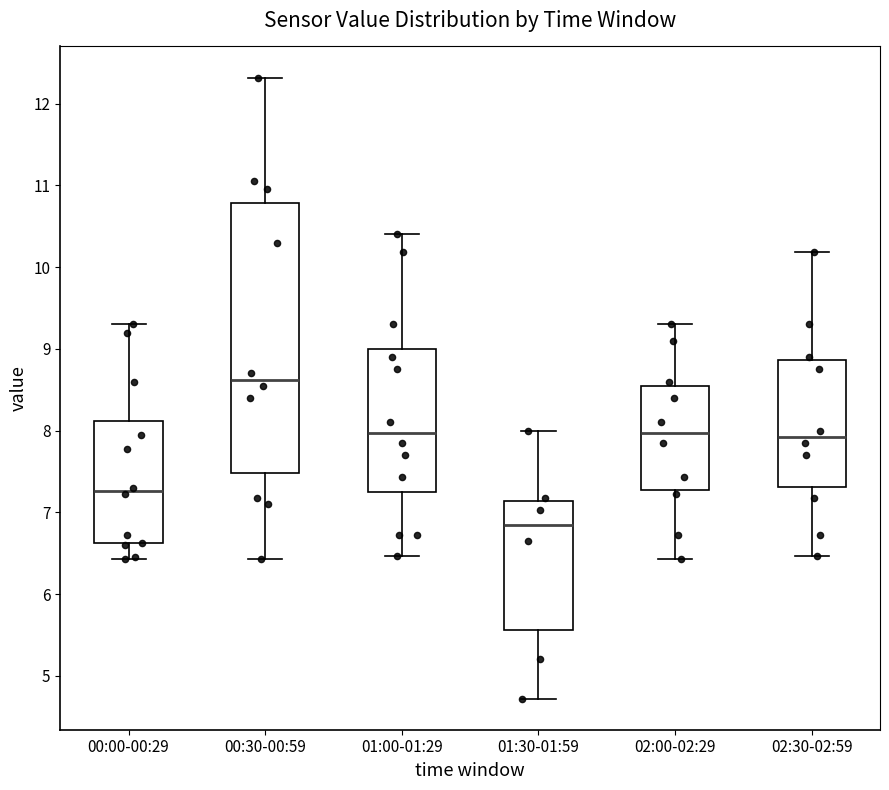

Reading left to right, read every box against the y-axis: the position of its median line, the range the box covers, and the ends of its whiskers. The values are not printed on the chart, so give them approximately, as read against the axis.

00:00-00:29: median 7.3, box 6.6 to 8.1, whiskers 6.4 to 9.3
00:30-00:59: median 8.6, box 7.5 to 10.8, whiskers 6.4 to 12.3
01:00-01:29: median 8.0, box 7.3 to 9.0, whiskers 6.5 to 10.4
01:30-01:59: median 6.8, box 5.6 to 7.1, whiskers 4.7 to 8.0
02:00-02:29: median 8.0, box 7.3 to 8.6, whiskers 6.4 to 9.3
02:30-02:59: median 7.9, box 7.3 to 8.9, whiskers 6.5 to 10.2